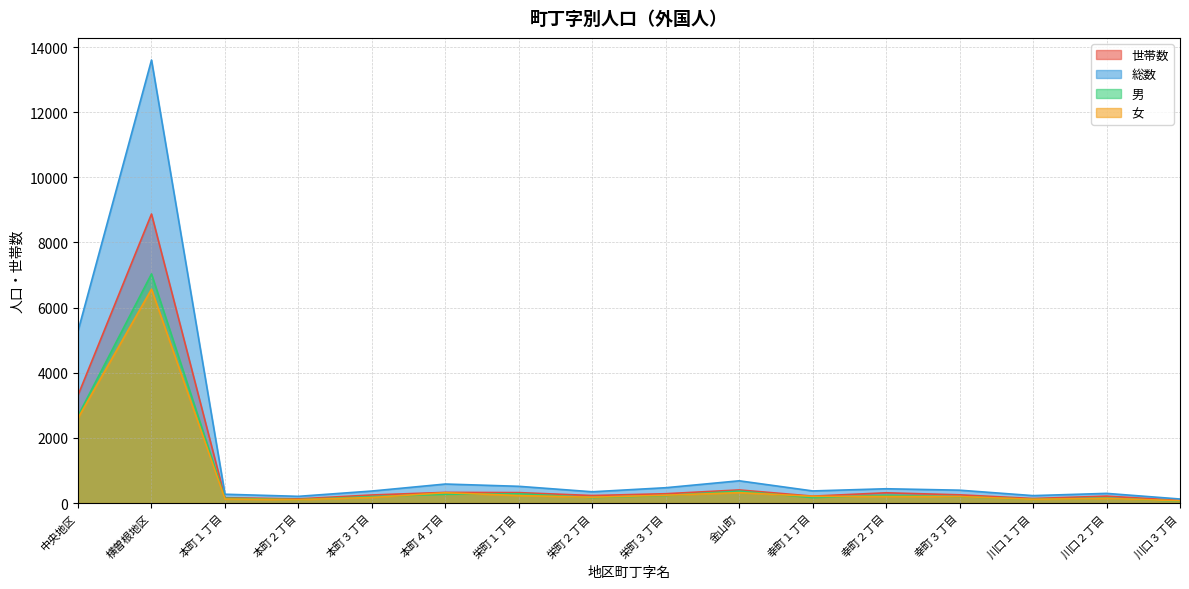

At which label is 総数 closest to 6862?

中央地区